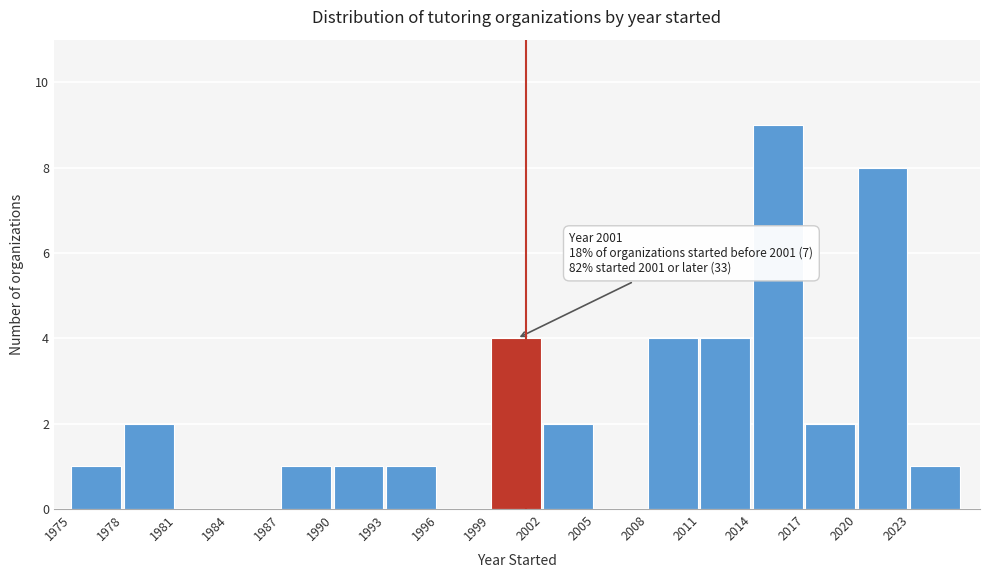

Which range on the x-axis has the tallest bar?

2014 to 2017